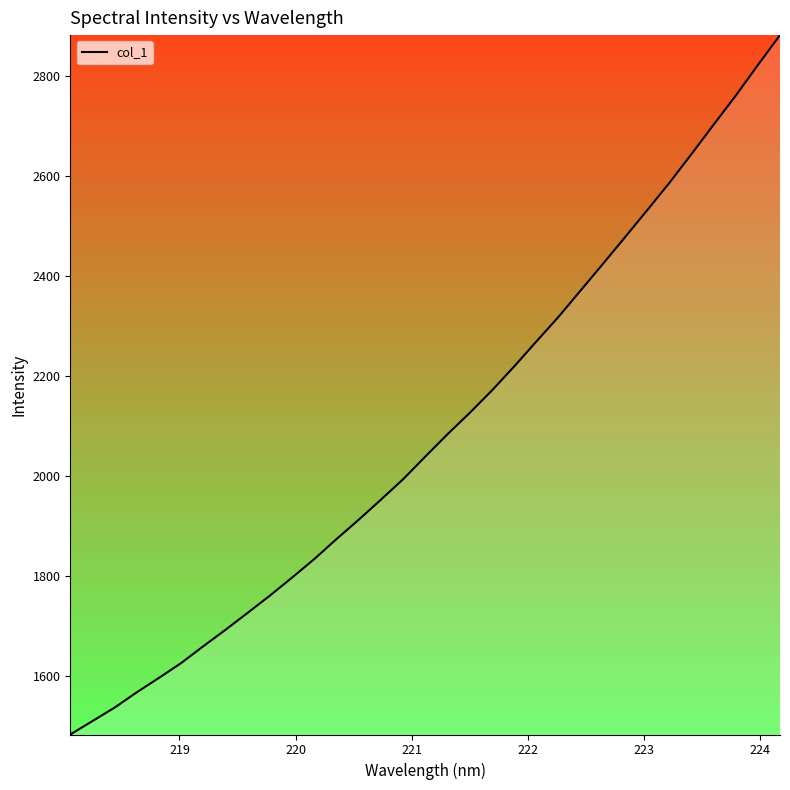

What is the difference between the maximum and minimum values?

1399.0